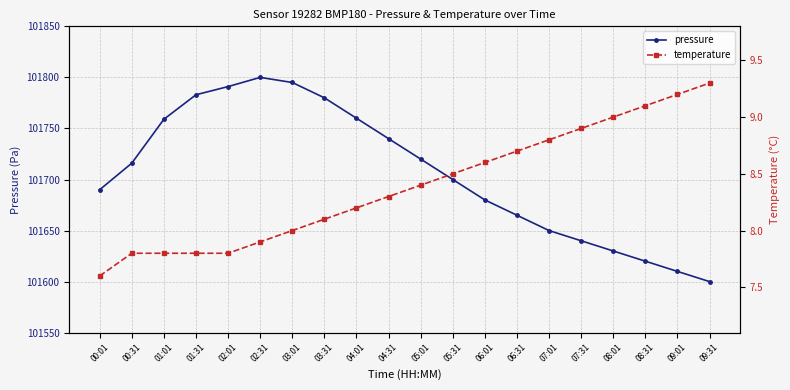

The value of pressure at 01:01 is 168632.6. True or false?

False